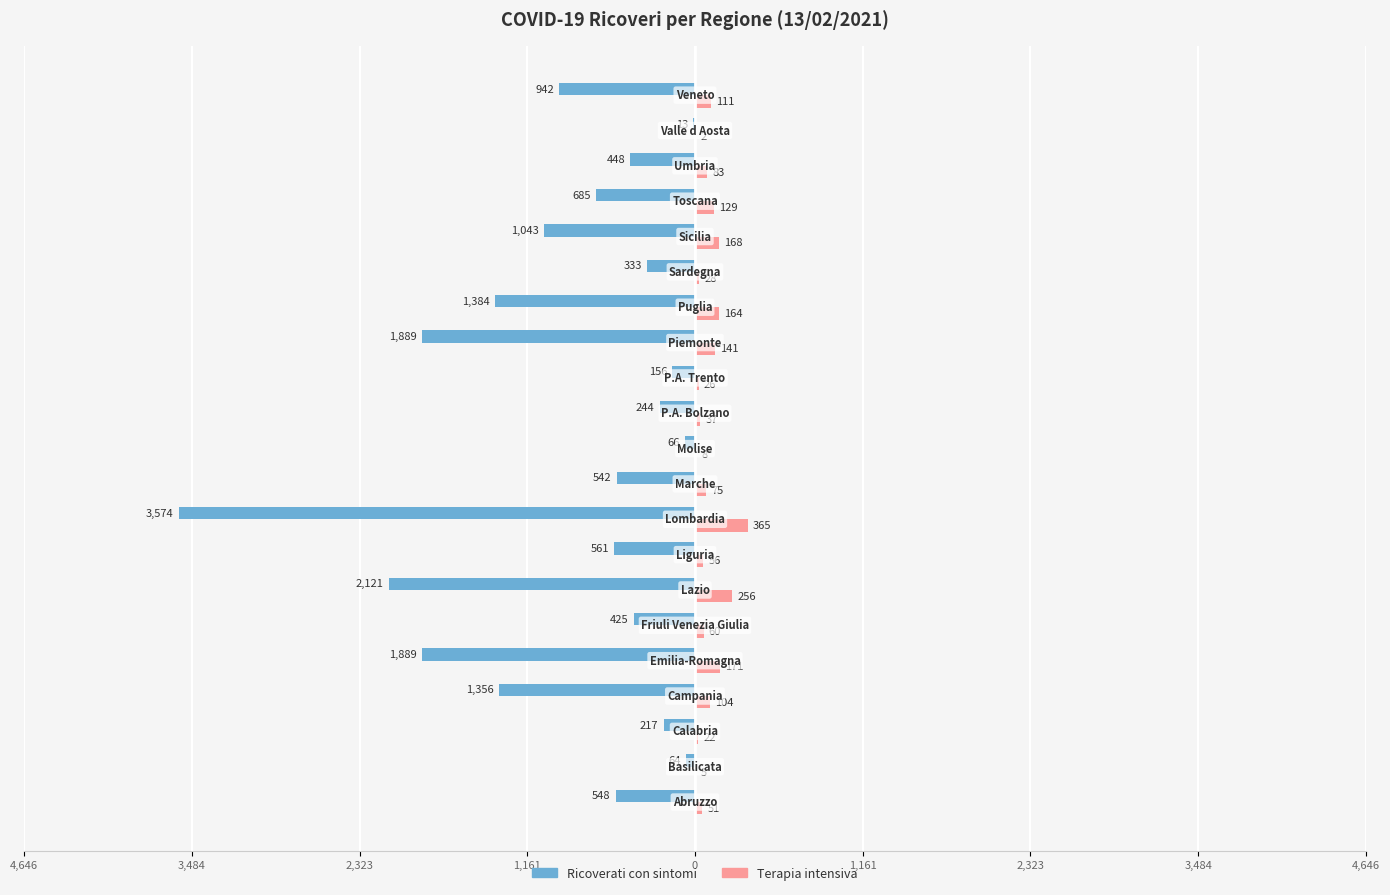

What are all the series names shown in the legend?

Ricoverati con sintomi, Terapia intensiva